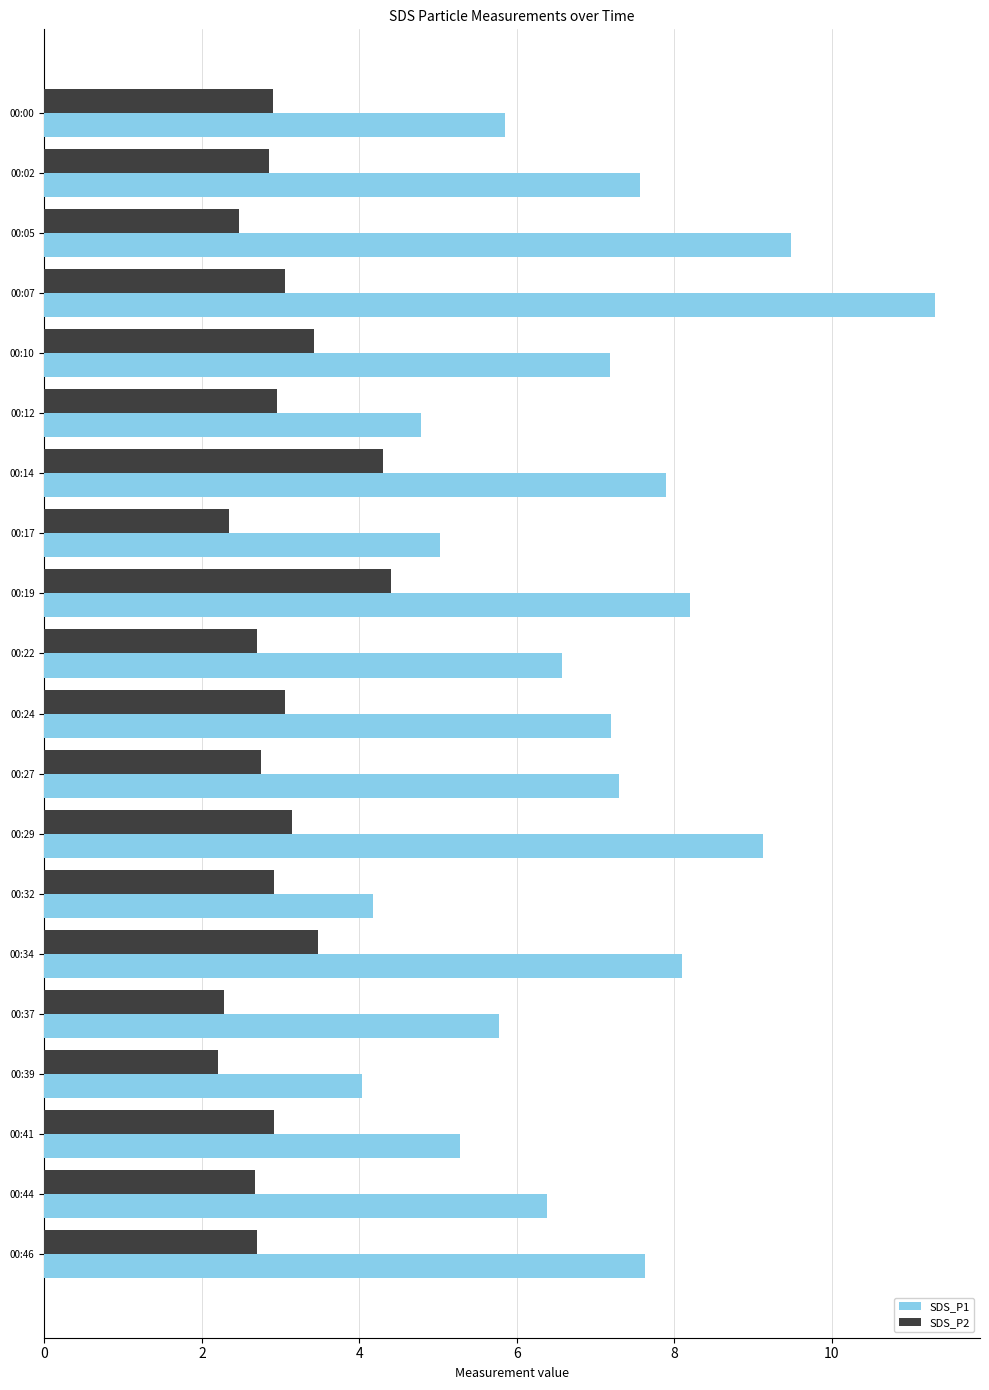

What is the sum of all SDS_P2 values?

59.5